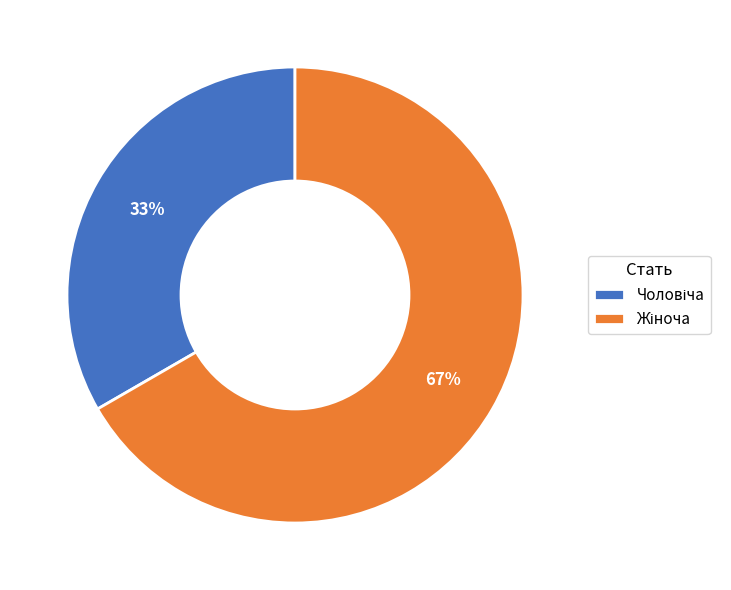

To the nearest percent, what is the average slice percentage?

50%